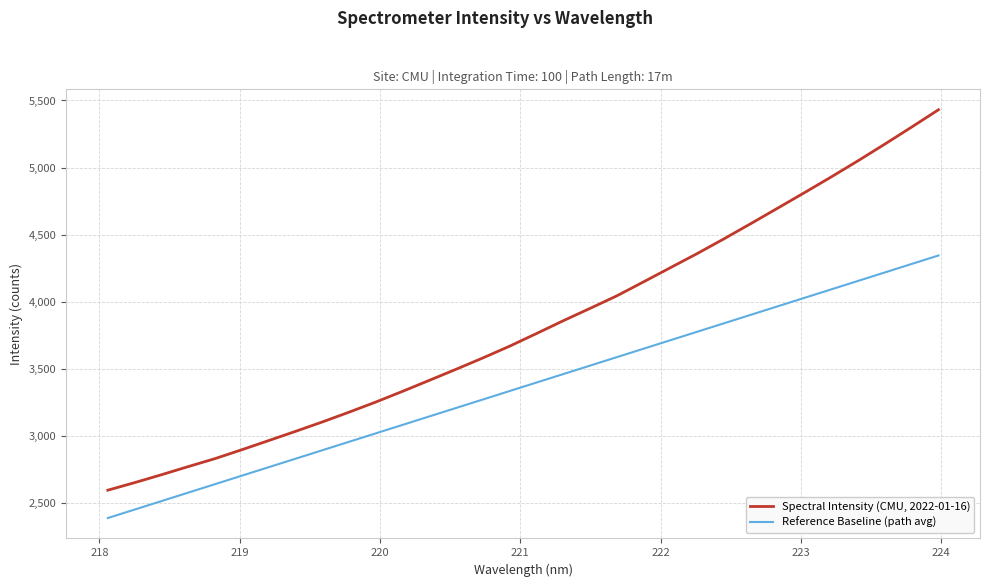

How many lines are shown in the chart?

2